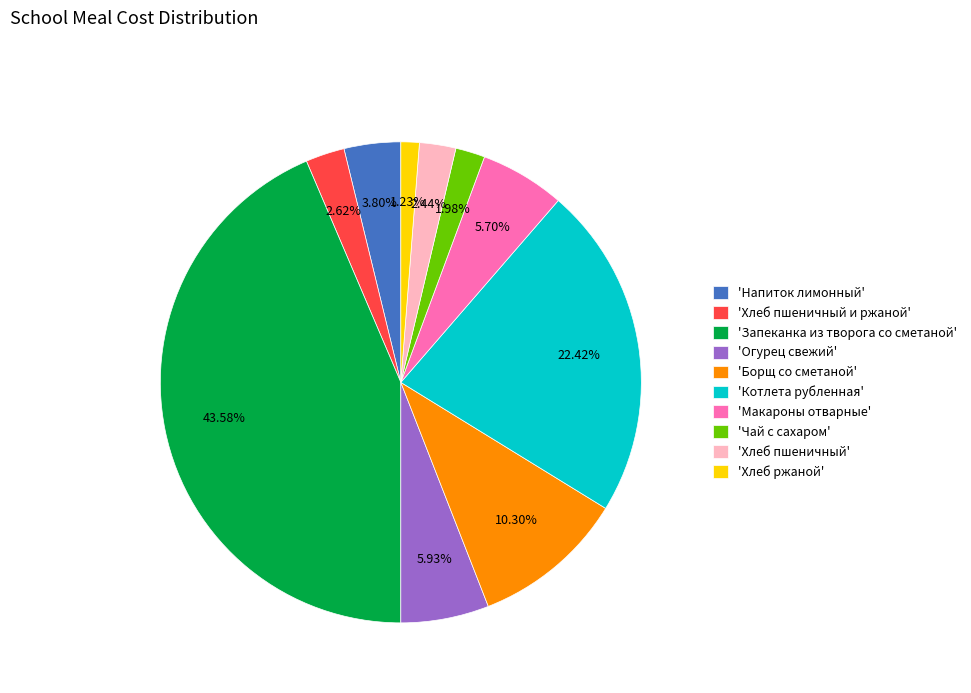

Do 'Хлеб пшеничный' and 'Котлета рубленная' together represent more than half of the pie?

No